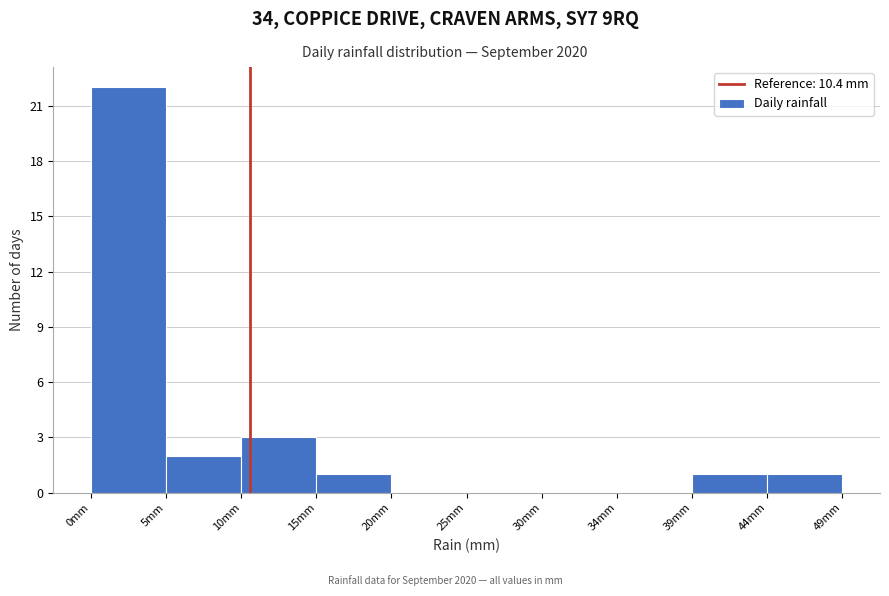

What is the height of the bar covering 15.0 to 19.5 on the x-axis? Neither the bar edges nor the heights are printed on the chart, so give them approximately, as read against the axes.

1